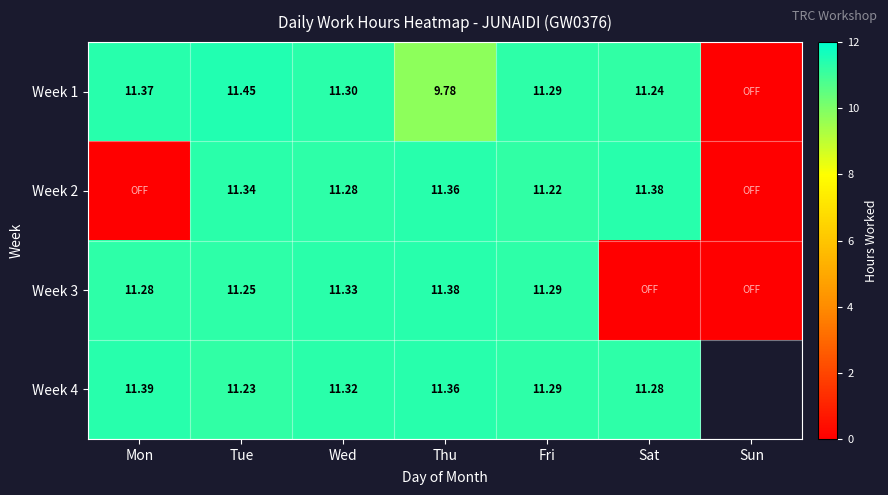

Is the value of Week 1 at Sat greater than the value of Week 2 at Sat?

No